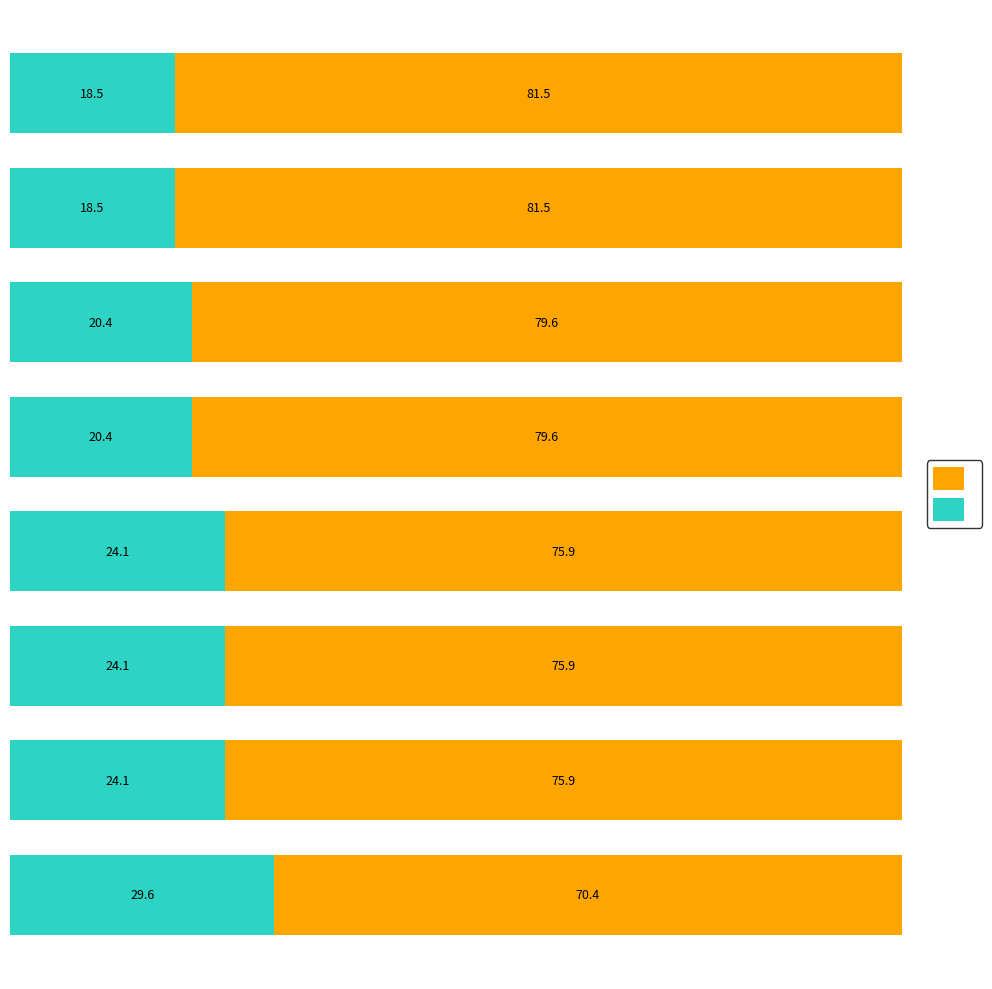

Count the number of categories in the chart.

8